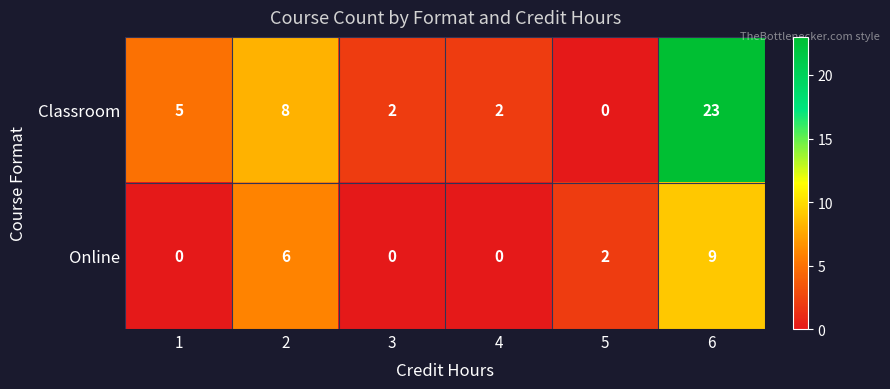

Reading right to left, extract all data points from this chart.

Classroom: 6=23	5=0	4=2	3=2	2=8	1=5
Online: 6=9	5=2	4=0	3=0	2=6	1=0